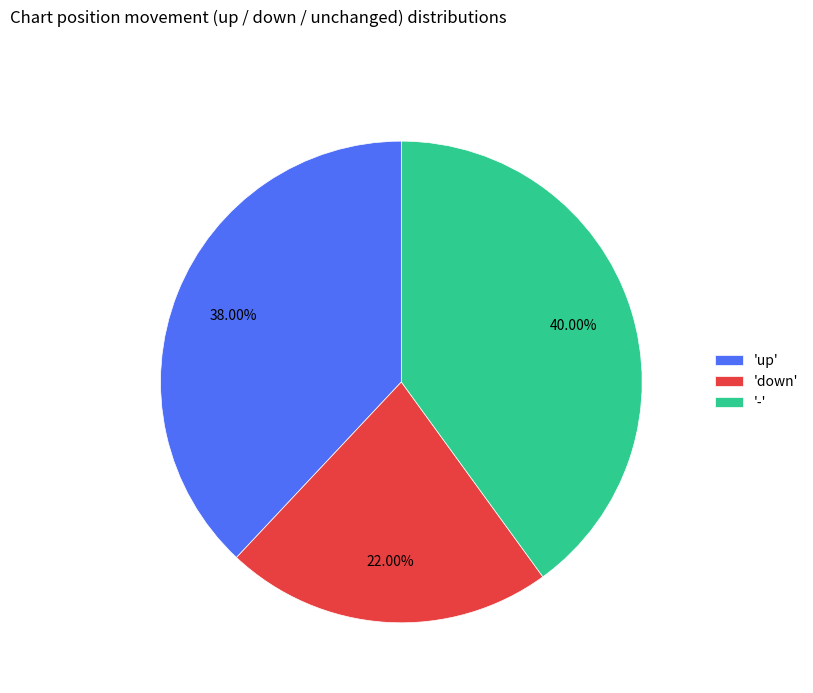

Approximately how many times larger is the value at 'up' compared to 'down'?

1.7